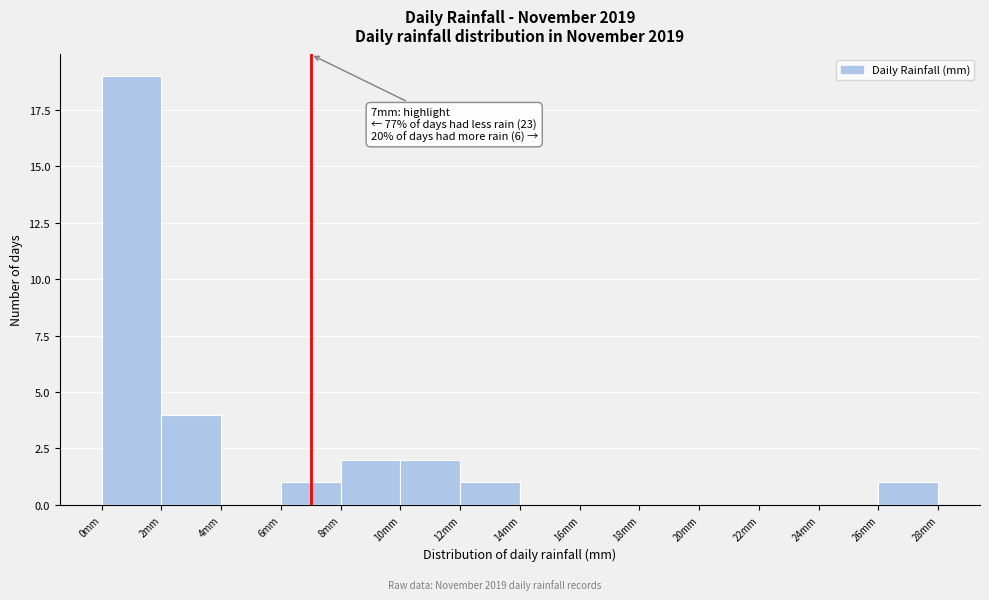

Which range on the x-axis has the tallest bar?

0 to 2